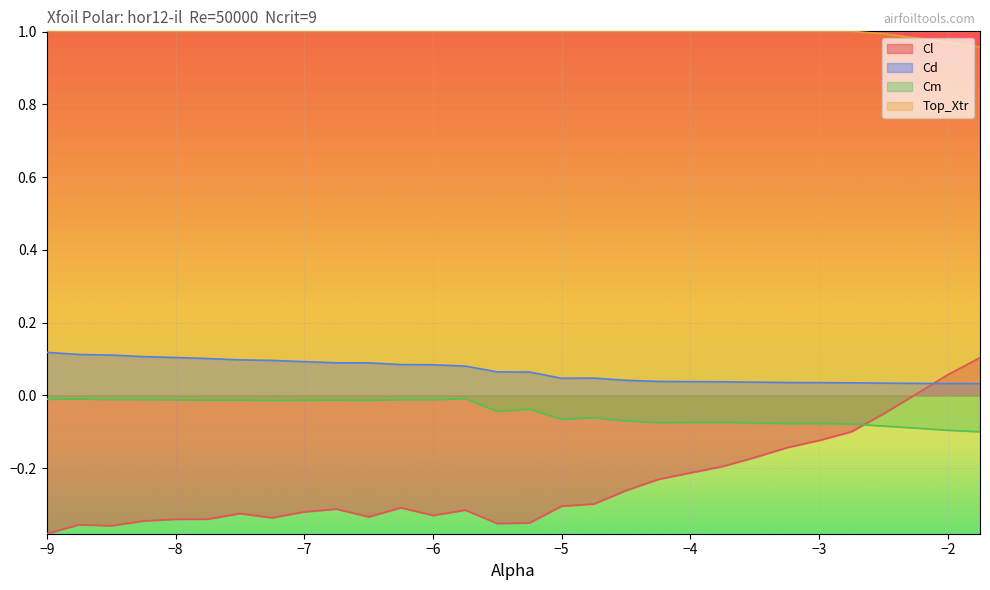

The value of Cd at −9 is 0.0. True or false?

False